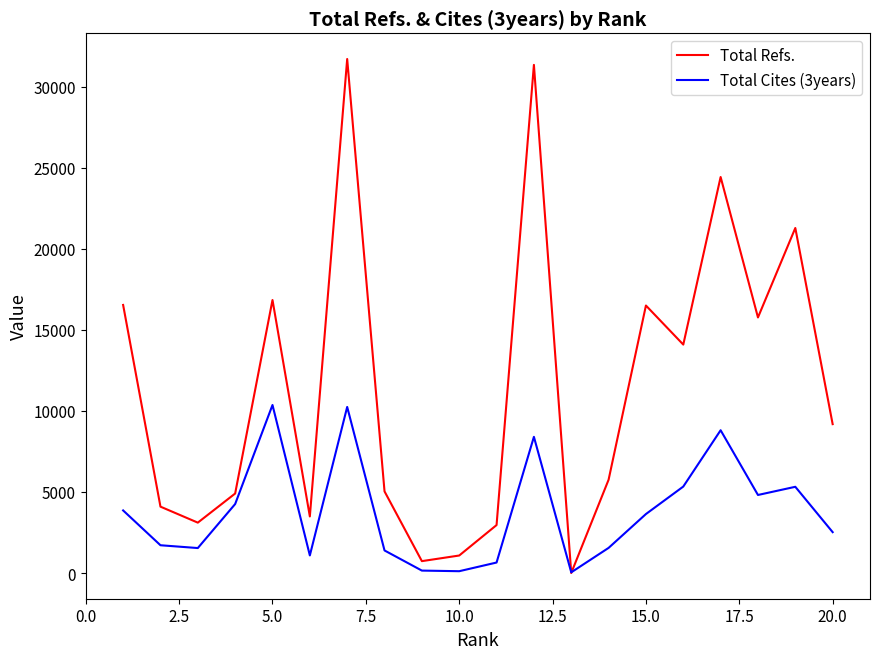

Which series has the widest spread of values?

Total Refs.